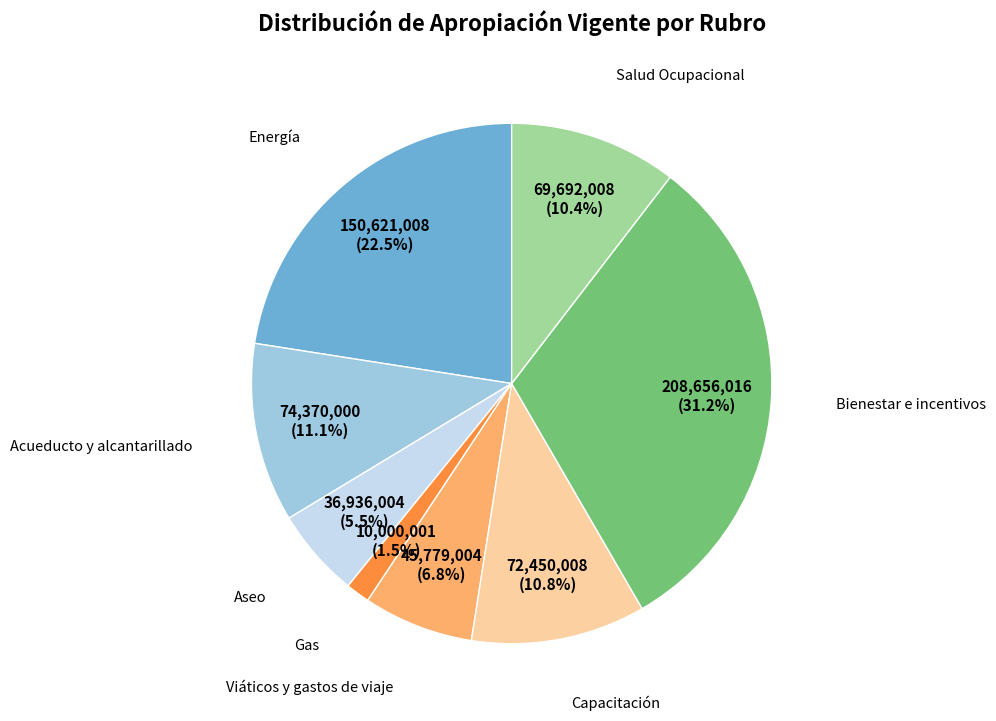

Is there any slice that represents more than half of the pie?

No